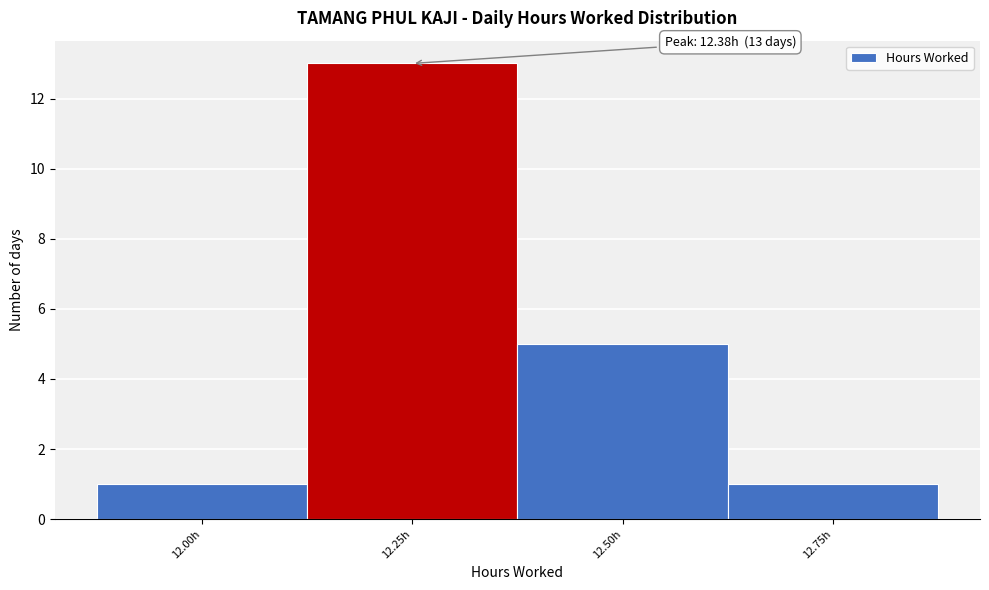

Reading left to right, extract all data points from this chart.

12.00h=1	12.25h=13	12.50h=5	12.75h=1